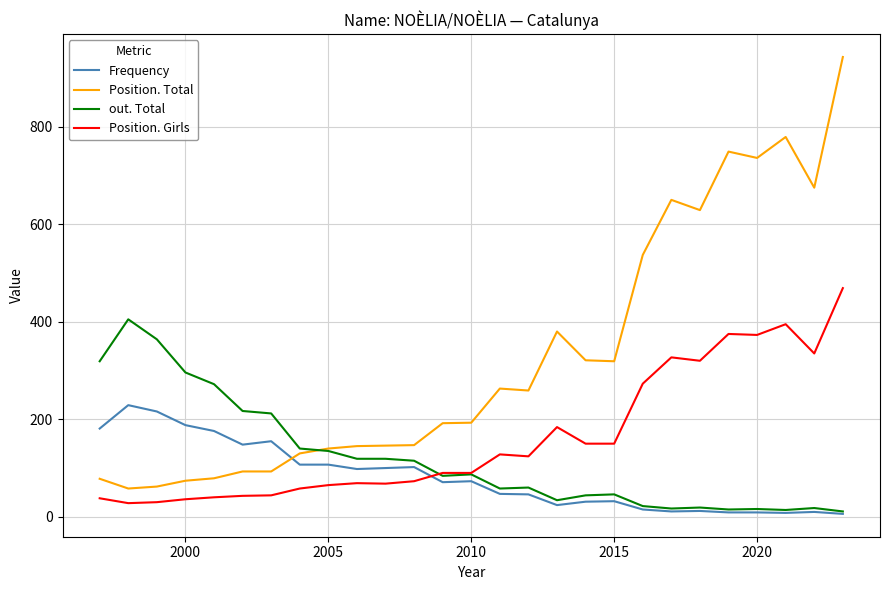

List the series in order of their peak value, lowest first.

Frequency, out. Total, Position. Girls, Position. Total